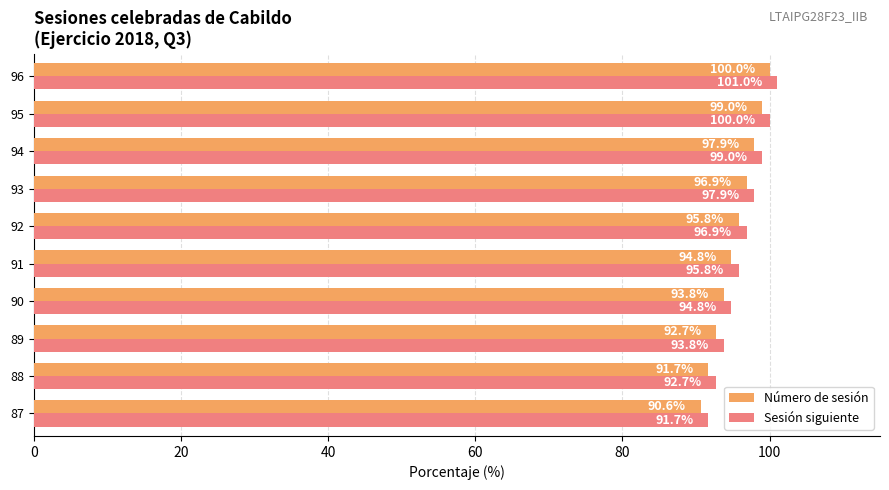

What is the average value of the Sesión siguiente series?

96.4